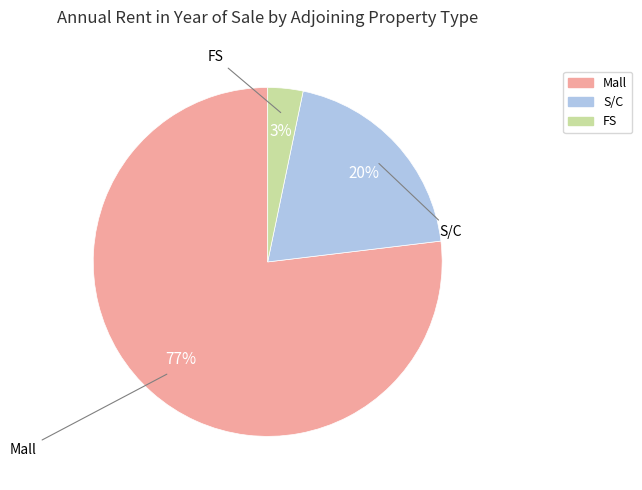

Count the number of slices in the pie.

3